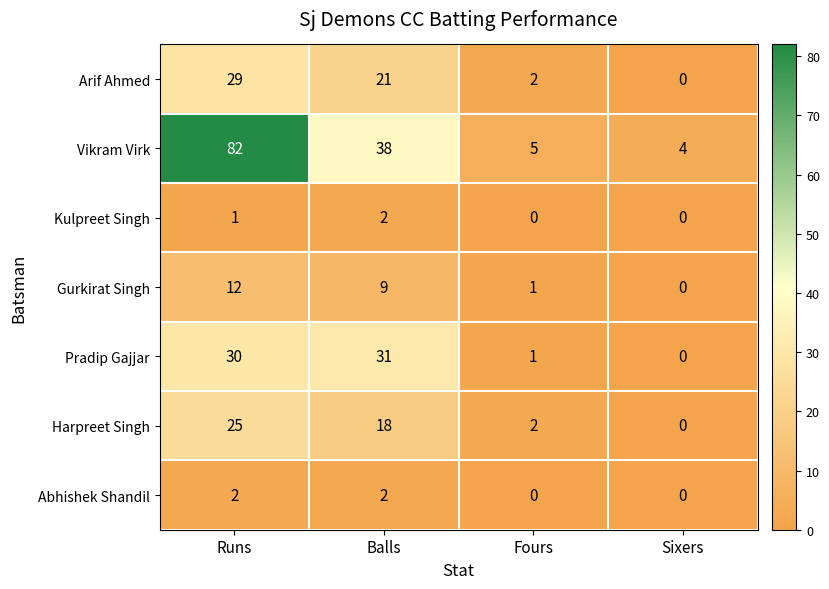

Reading left to right, what are all the values shown in this chart?

Arif Ahmed: Runs=29	Balls=21	Fours=2	Sixers=0
Vikram Virk: Runs=82	Balls=38	Fours=5	Sixers=4
Kulpreet Singh: Runs=1	Balls=2	Fours=0	Sixers=0
Gurkirat Singh: Runs=12	Balls=9	Fours=1	Sixers=0
Pradip Gajjar: Runs=30	Balls=31	Fours=1	Sixers=0
Harpreet Singh: Runs=25	Balls=18	Fours=2	Sixers=0
Abhishek Shandil: Runs=2	Balls=2	Fours=0	Sixers=0